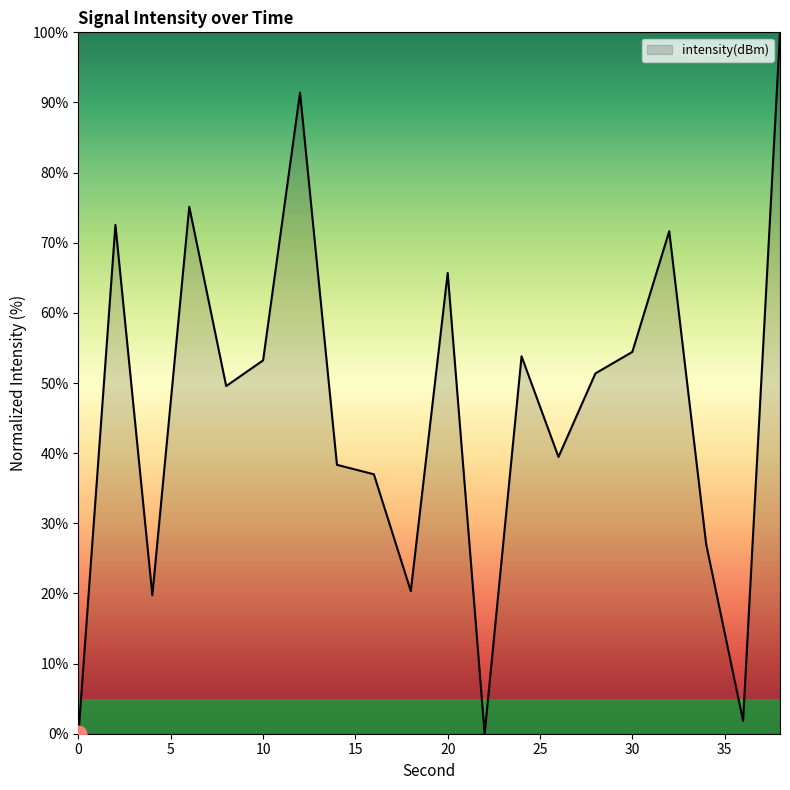

What is the greatest value displayed?

100.0